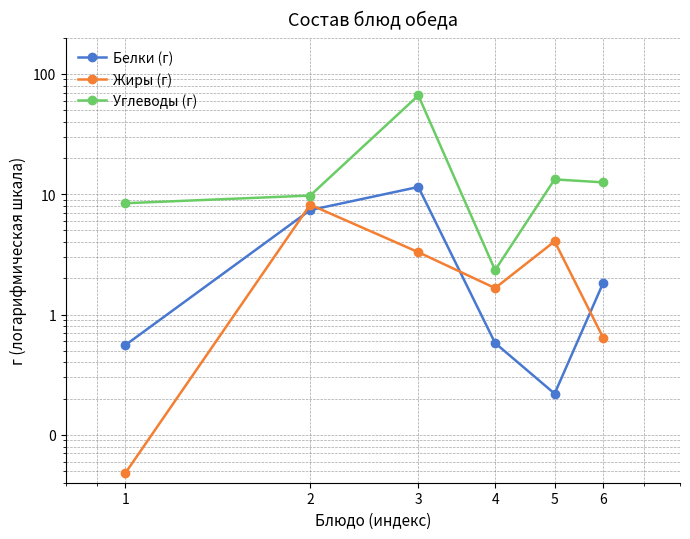

What is the spread (max minus min) of values at 4?

1.8